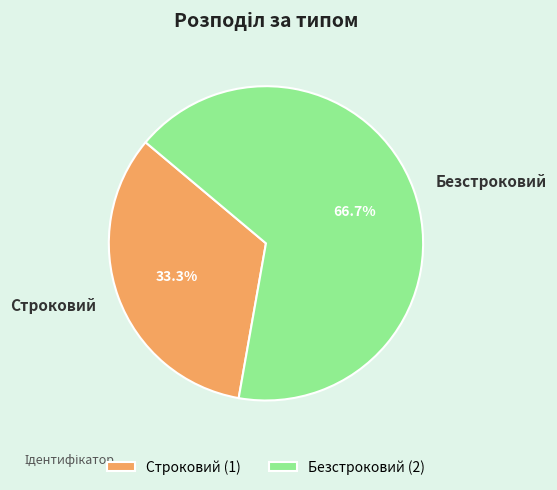

Does Безстроковий account for over 50% of the chart?

Yes